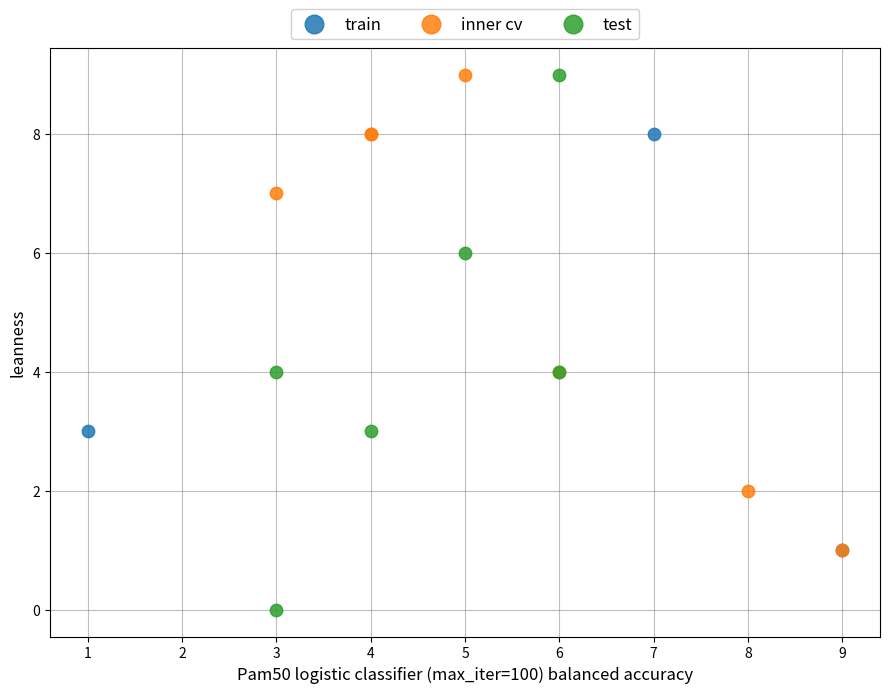

Which series has the widest spread of Y values?

test